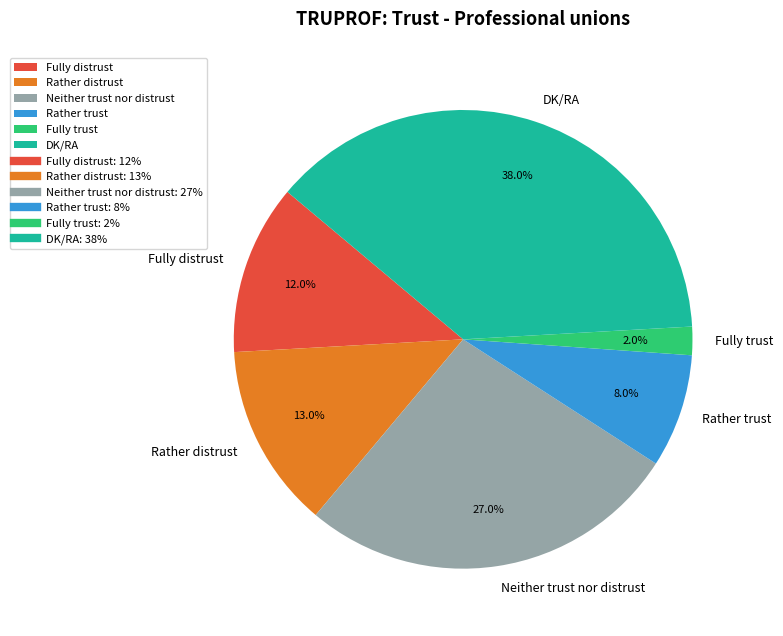

Does Neither trust nor distrust account for over 50% of the chart?

No